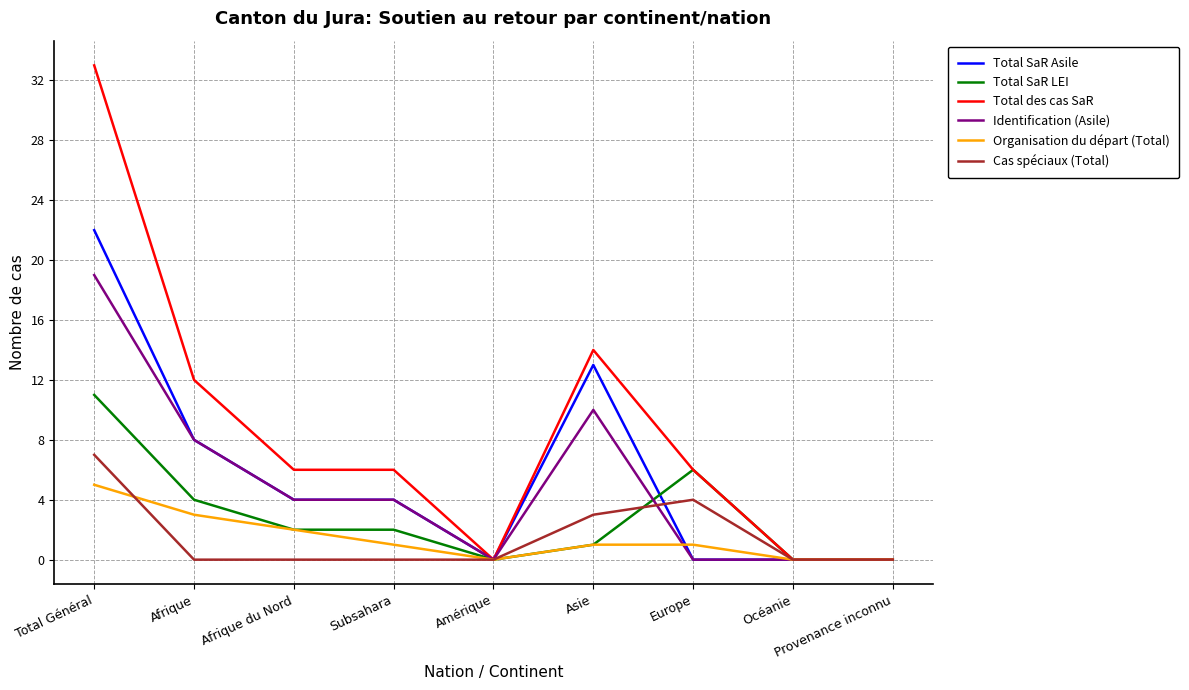

At which label does Organisation du départ (Total) reach its peak?

Total Général